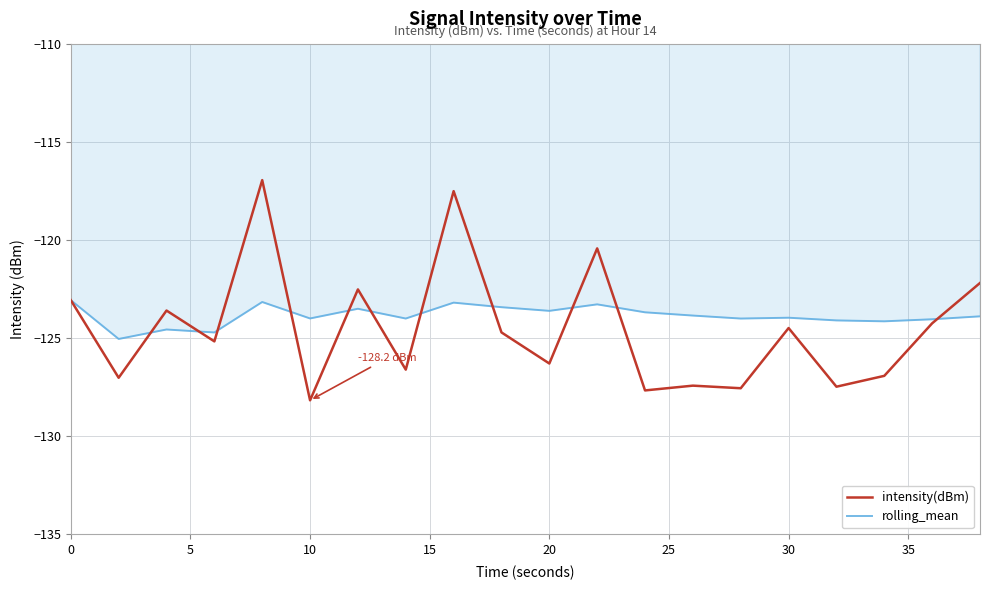

Which series has the largest range (max minus min)?

intensity(dBm)